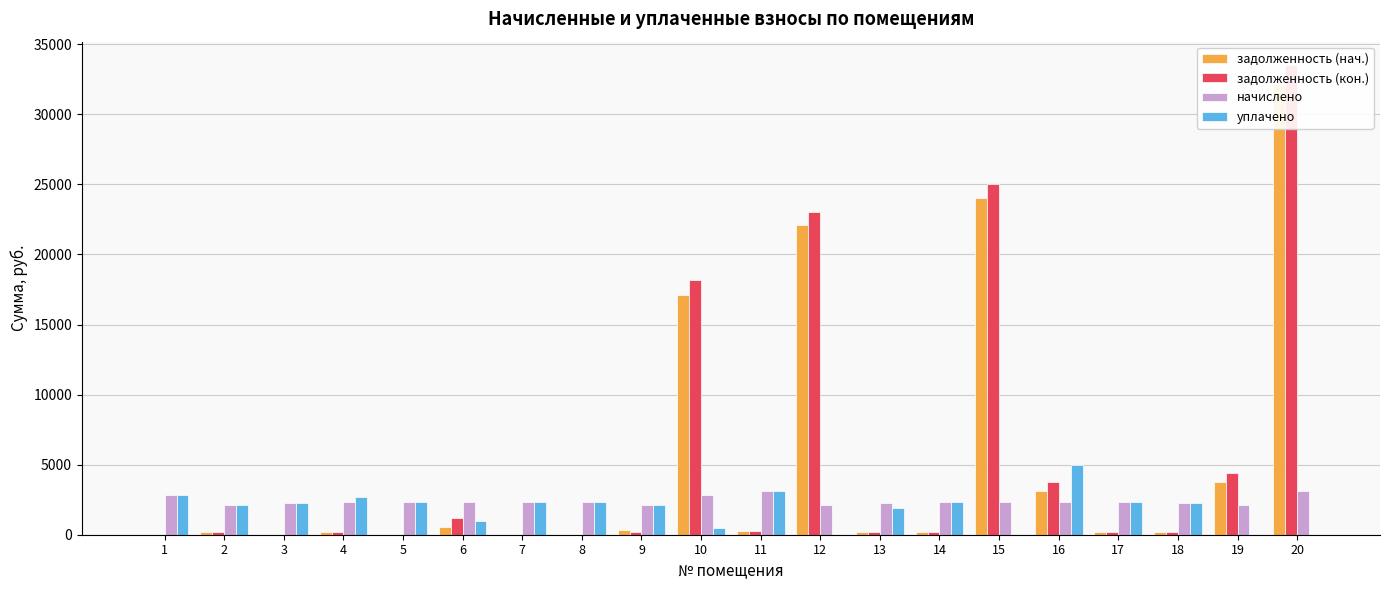

Which category has the lowest value in the начислено series?

12